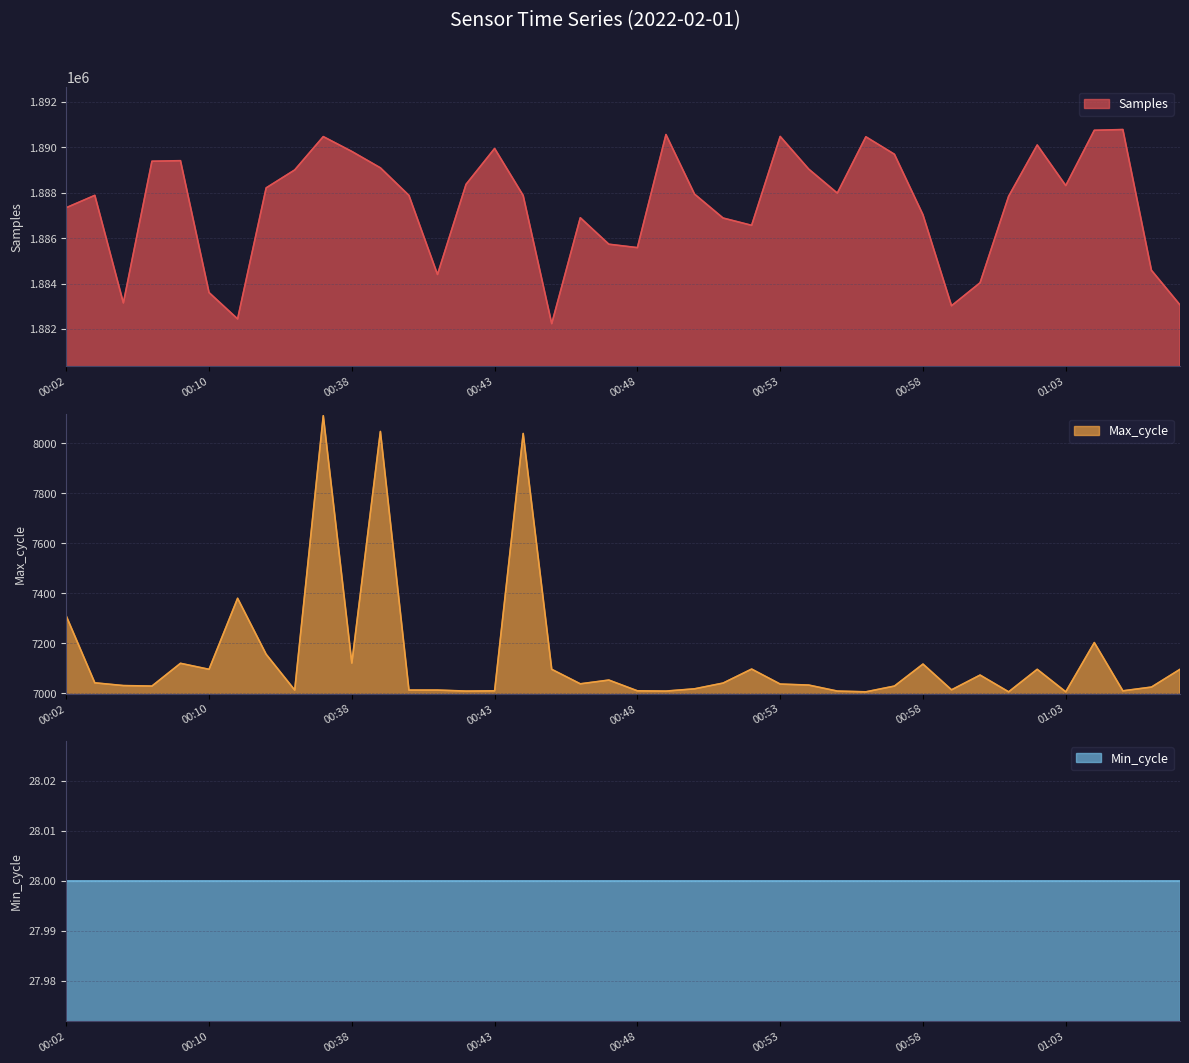

At which label is Max_cycle closest to 7558?

00:11